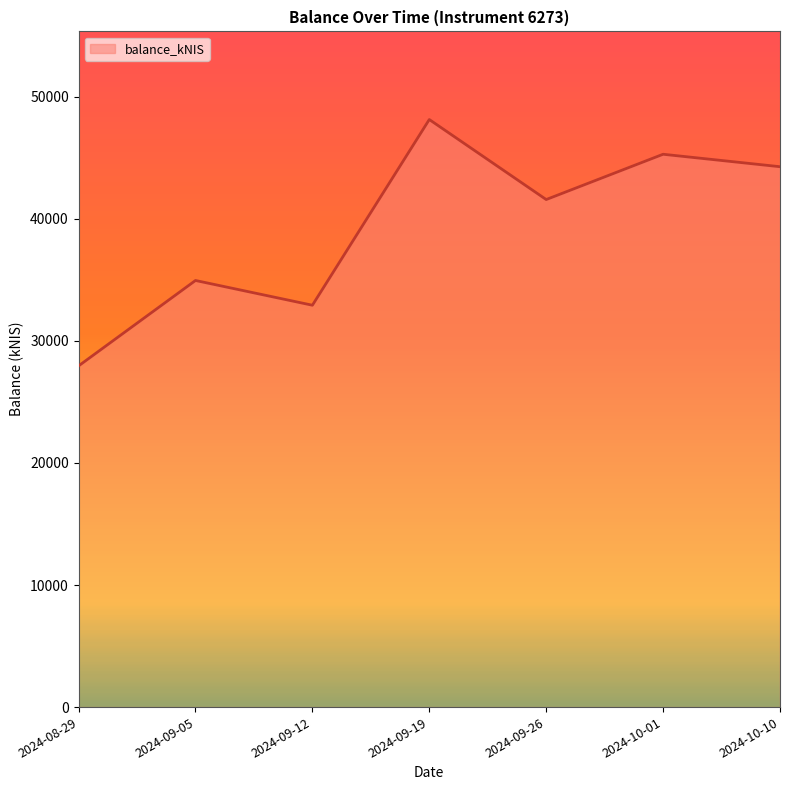

Reading left to right, transcribe all the data shown in this chart.

27948.2	34943.6	32917.2	48127.4	41573.6	45283.2	44262.7